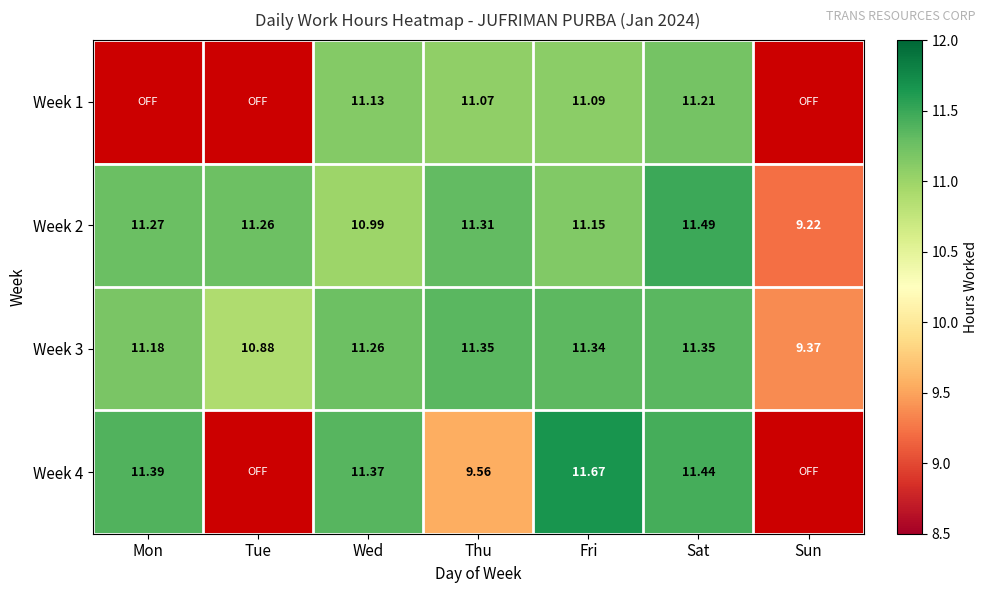

Which series changed the most between Mon and Wed?

Week 2